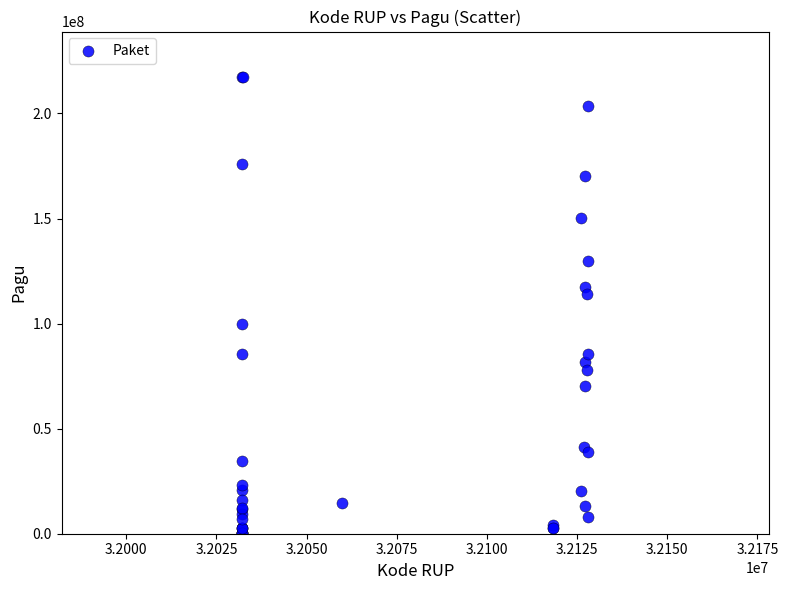

What Y value in the scatter plot is closest to 108830000?

114296000